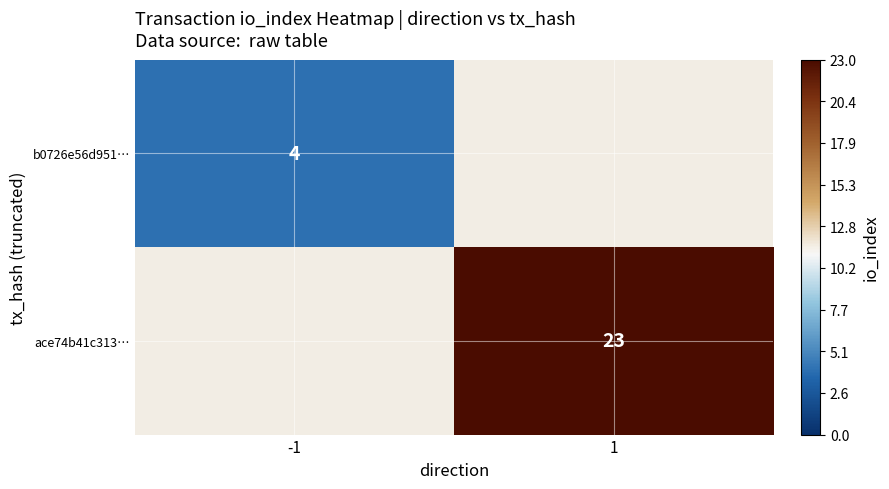

The b0726e56d951… series shows 5.9 at -1. True or false?

False